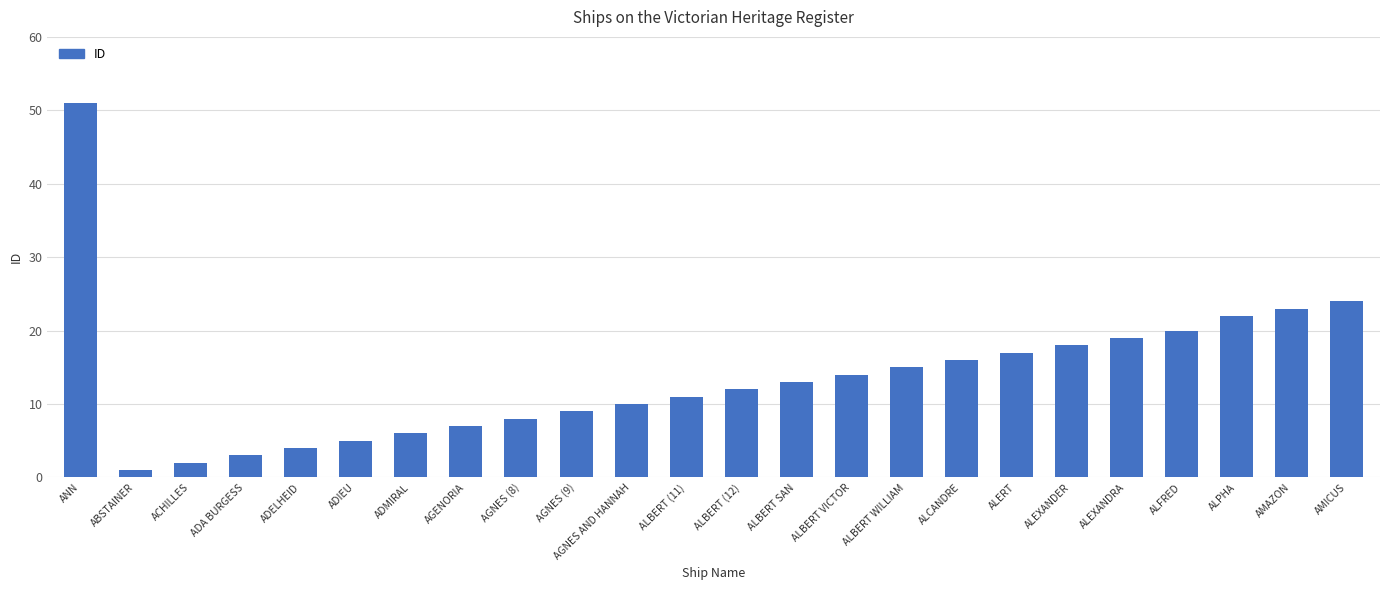

Reading right to left, list all the values displayed in this chart.

AMICUS=24	AMAZON=23	ALPHA=22	ALFRED=20	ALEXANDRA=19	ALEXANDER=18	ALERT=17	ALCANDRE=16	ALBERT WILLIAM=15	ALBERT VICTOR=14	ALBERT SAN=13	ALBERT (12)=12	ALBERT (11)=11	AGNES AND HANNAH=10	AGNES (9)=9	AGNES (8)=8	AGENORIA=7	ADMIRAL=6	ADIEU=5	ADELHEID=4	ADA BURGESS=3	ACHILLES=2	ABSTAINER=1	ANN=51